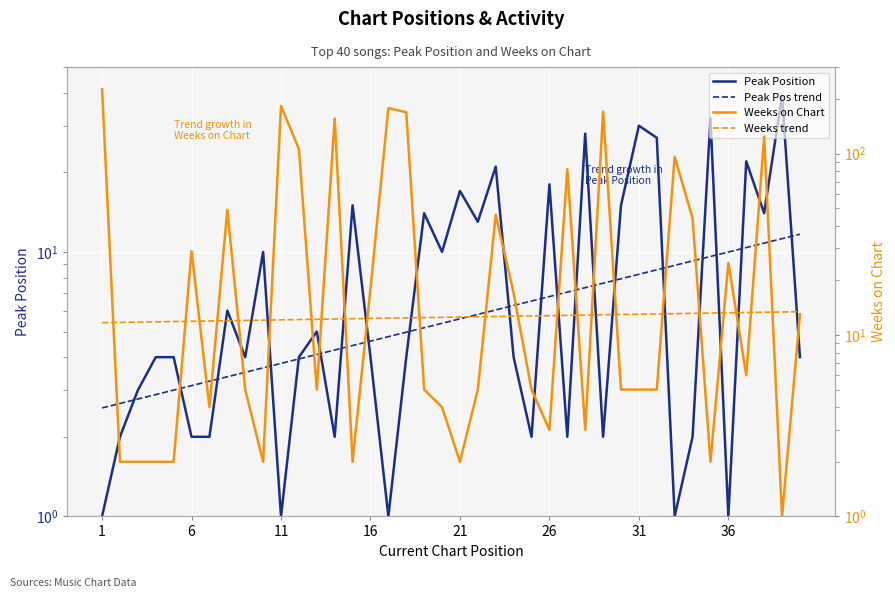

Which series has the largest total across all categories?

Weeks on Chart